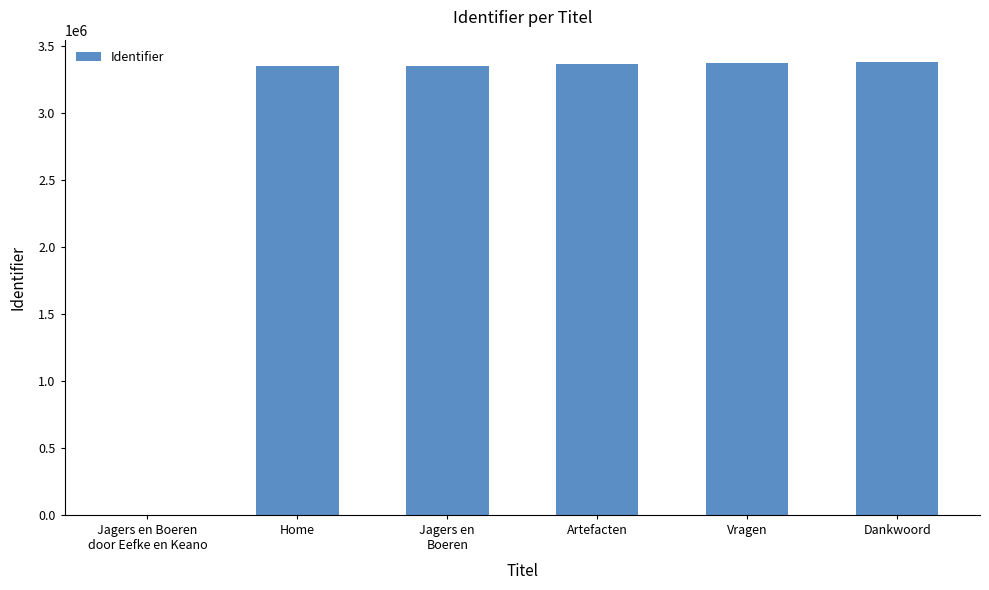

What is the ratio of the value at Home to the value at Dankwoord?

1.0